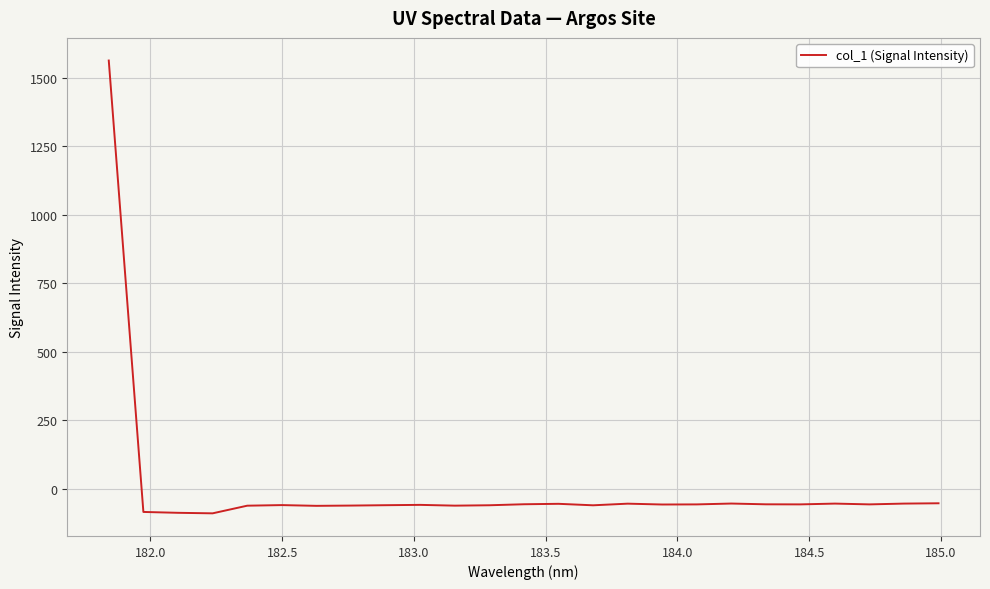

What is the difference between the maximum and minimum values?

1653.3